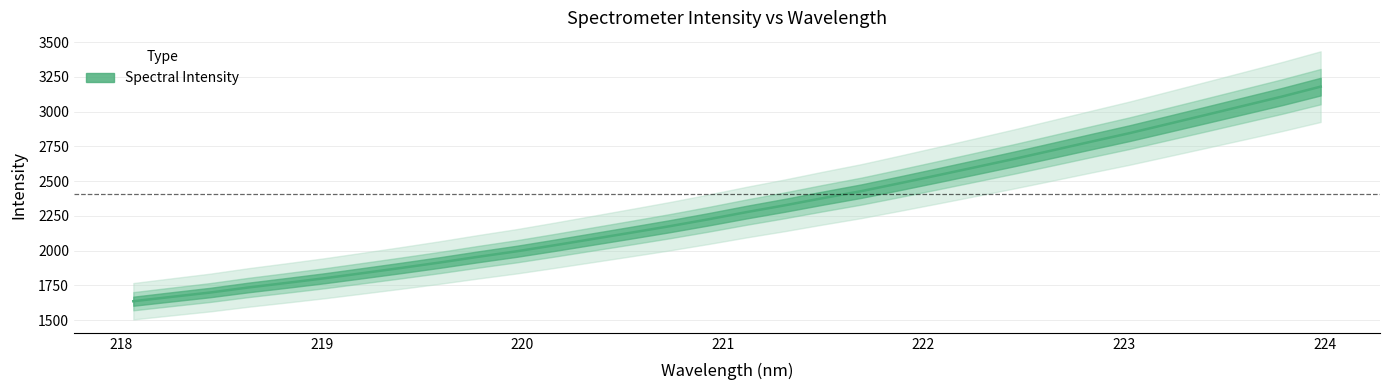

List the labels in order of value, smallest first.

218.0596, 218.2508, 218.442, 218.6332, 218.8244, 219.0156, 219.2067, 219.3979, 219.589, 219.7801, 219.9712, 220.1623, 220.3533, 220.5444, 220.7354, 220.9264, 221.1174, 221.3083, 221.4993, 221.6902, 221.8812, 222.0721, 222.263, 222.4538, 222.6447, 222.8355, 223.0264, 223.2172, 223.408, 223.5987, 223.7895, 223.9802